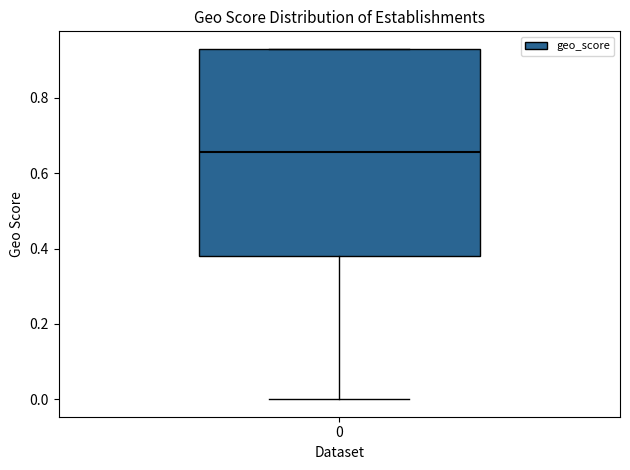

Read this box plot against the y-axis: the position of the median line, the range covered by the box, and the ends of both whiskers. The values are not printed on the chart, so give them approximately, as read against the axis.

median 0.66, box 0.38 to 0.94, whiskers 0.00 to 0.94